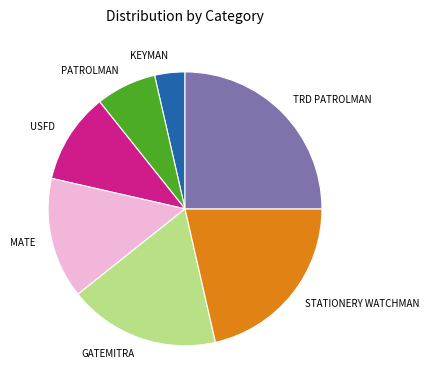

Is MATE the majority of the pie?

No